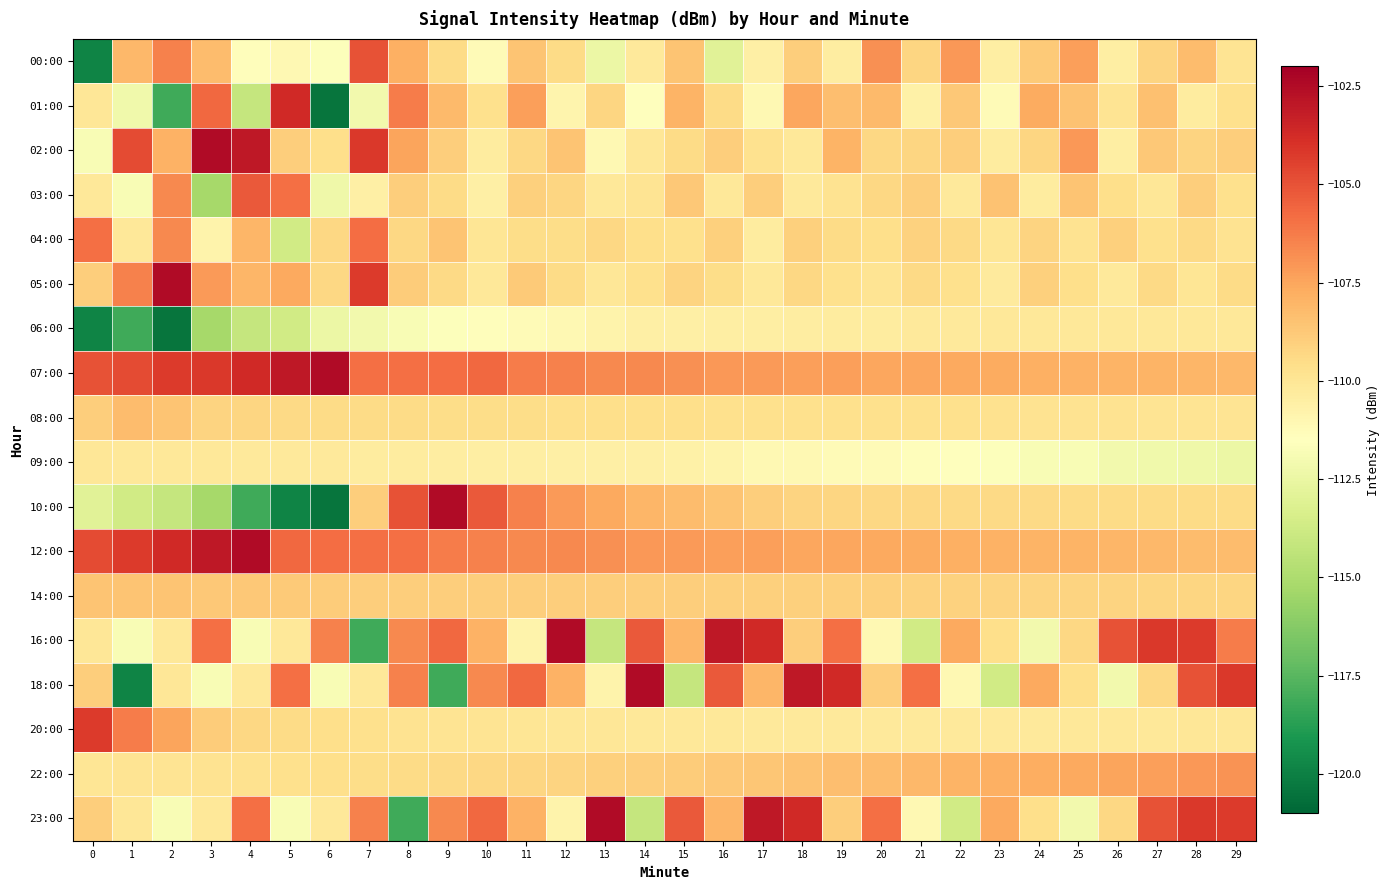

Between 6 and 10, which series saw the biggest shift?

10:00